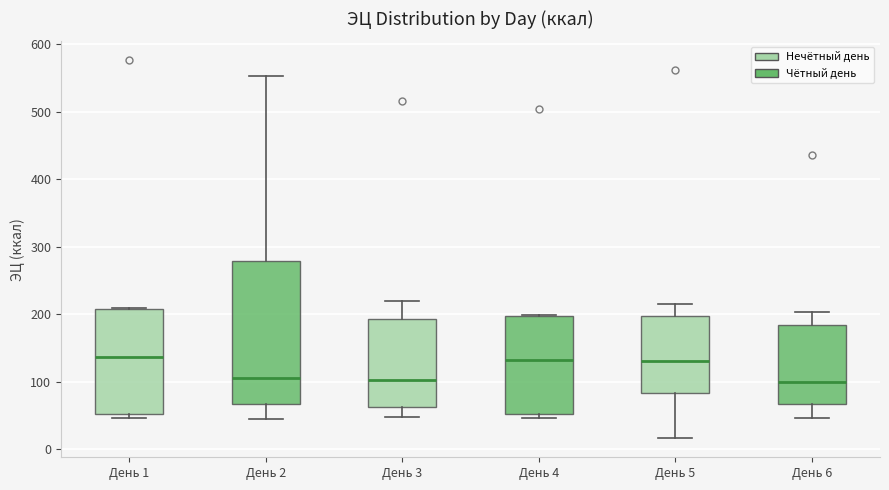

Which box is the tallest, from its lower edge to its upper edge?

День 2